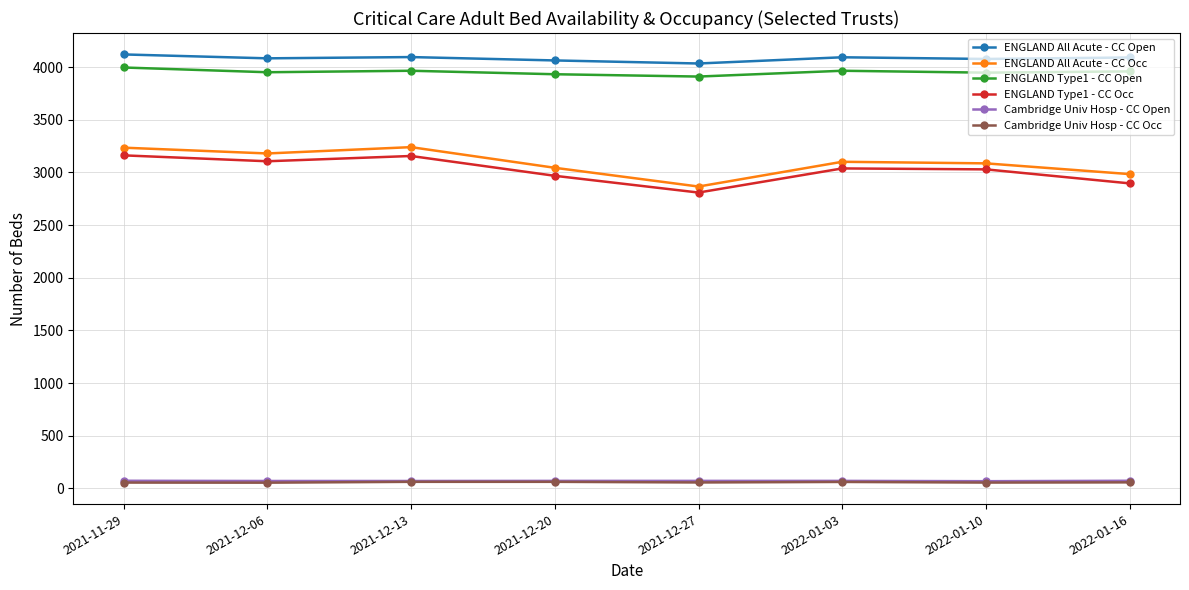

What is the value of the ENGLAND Type1 - CC Open point at the 4th from the left?

3932